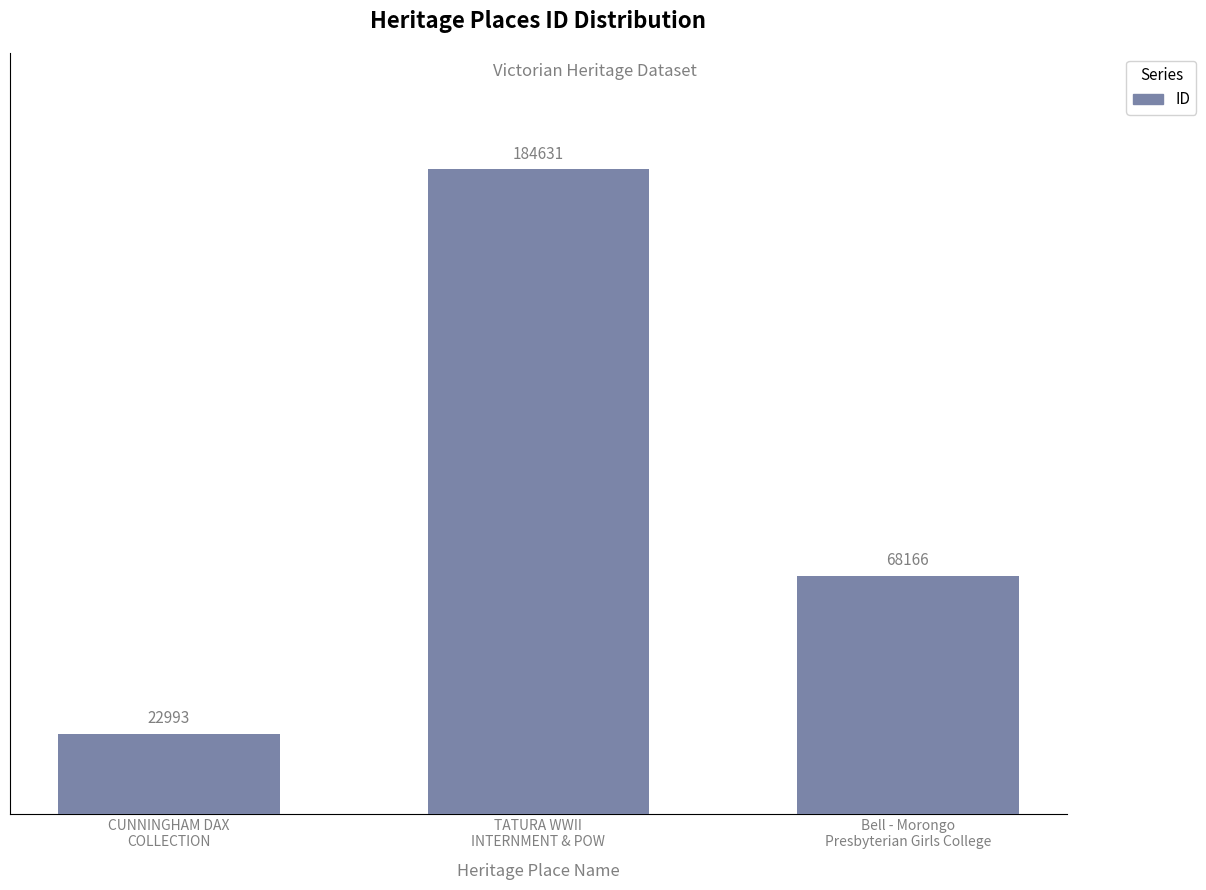

Which has a higher value, Bell - Morongo
Presbyterian Girls College or CUNNINGHAM DAX
COLLECTION?

Bell - Morongo
Presbyterian Girls College